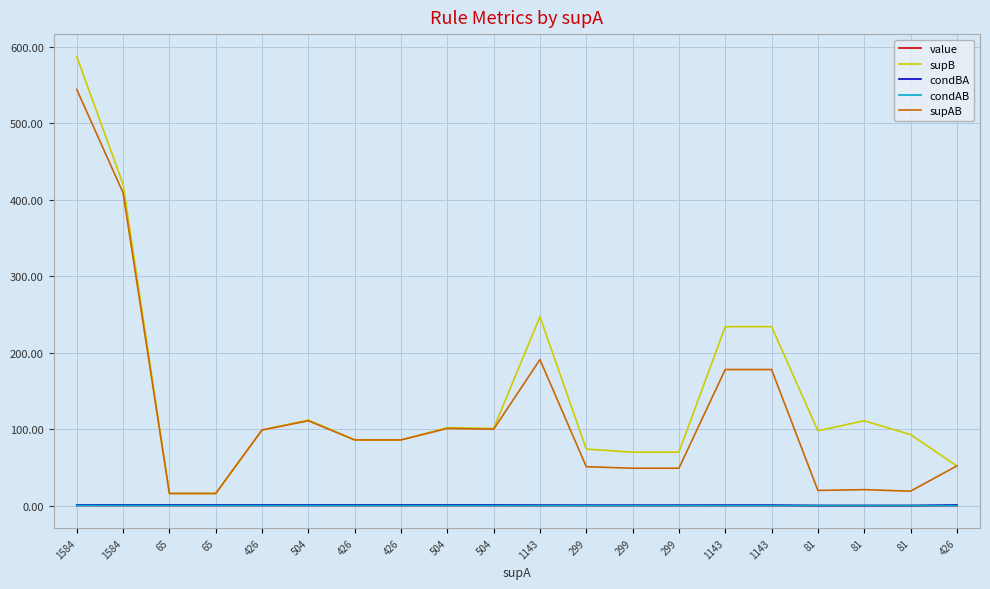

Does the chart display data point markers on the line(s)?

No